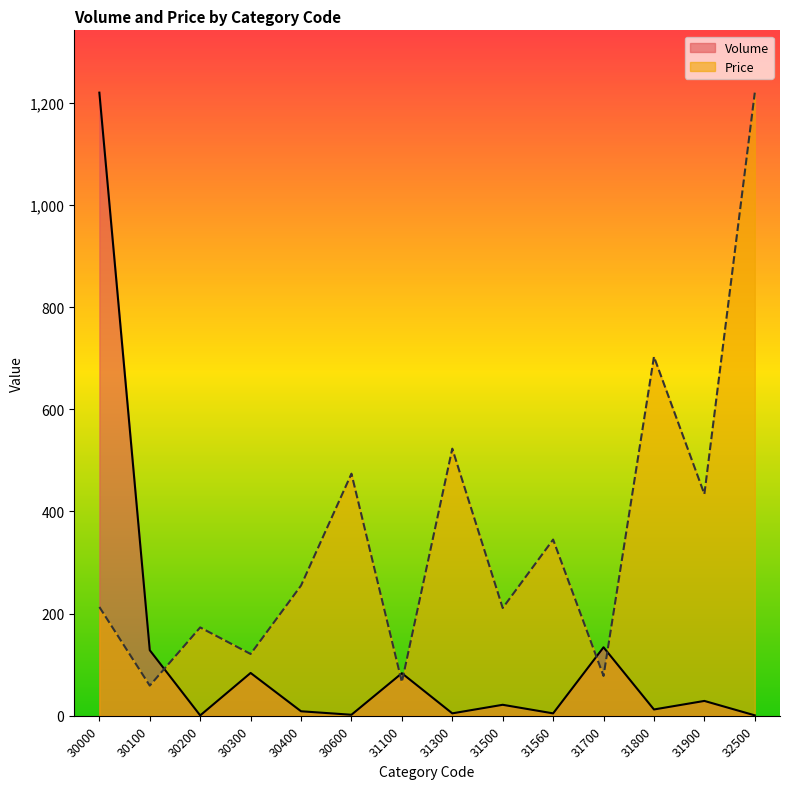

True or false: Price and Volume intersect in this chart.

True